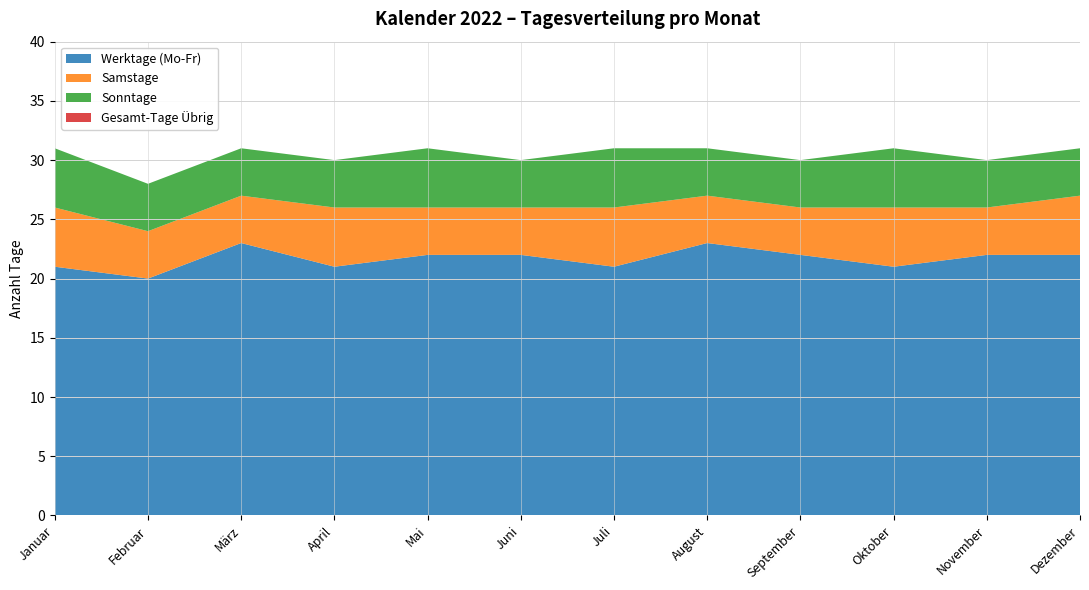

What is the total value across all series at Dezember?

31